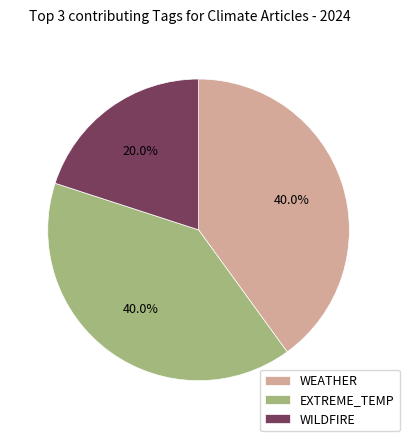

Approximately how many times larger is the value at EXTREME_TEMP compared to WILDFIRE?

2.0